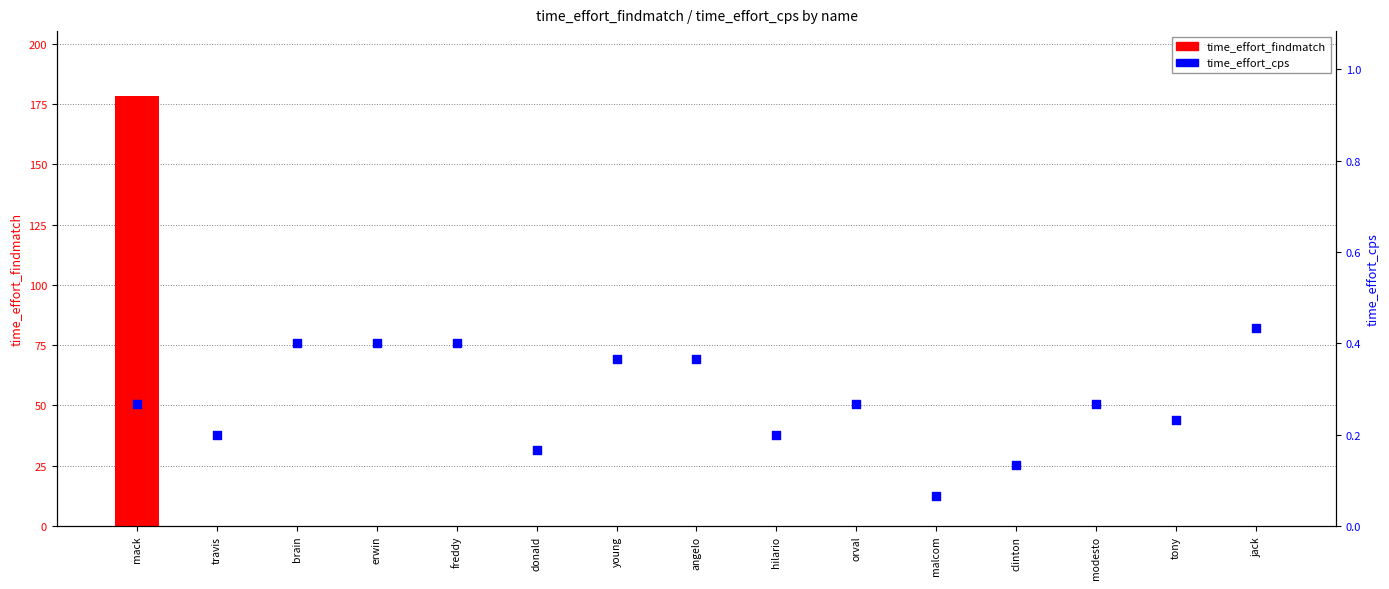

At how many categories does at least one series exceed 81?

1